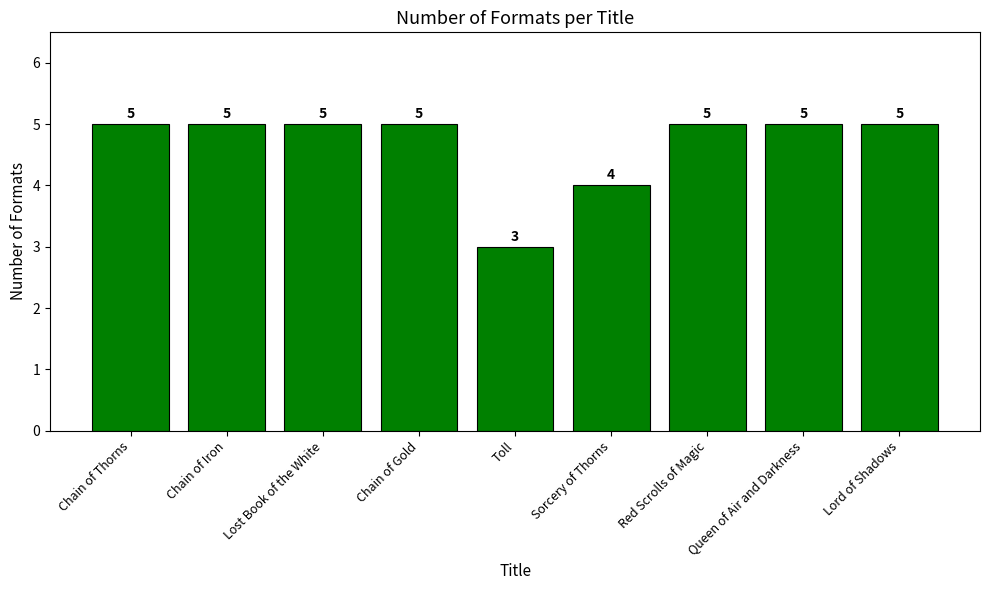

What is the sum of all values?

42